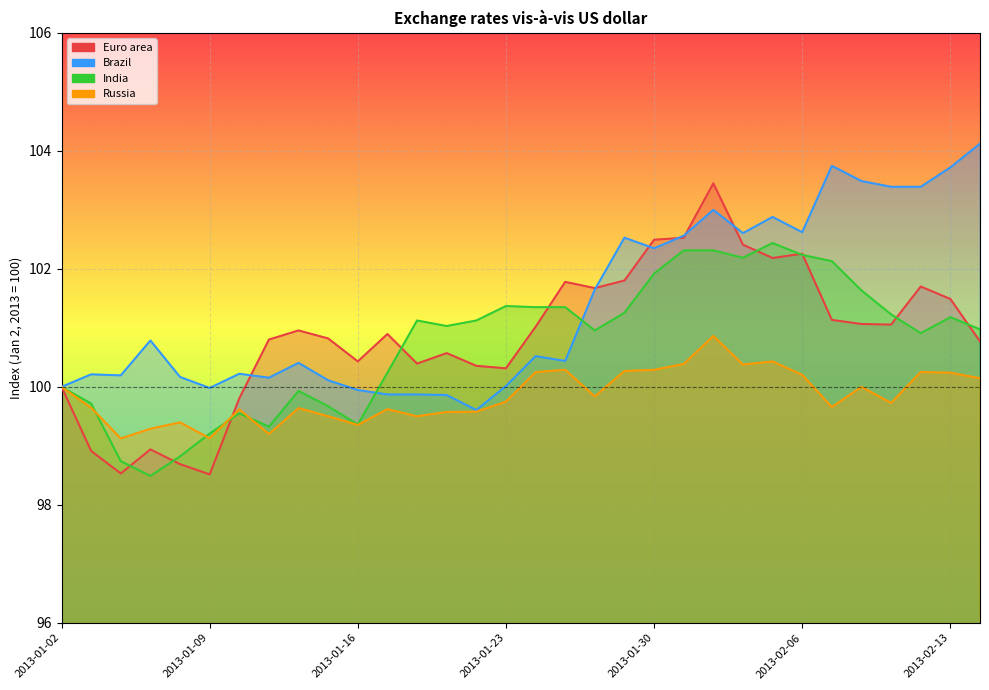

Which label corresponds to the smallest value in the chart?

2013-01-07